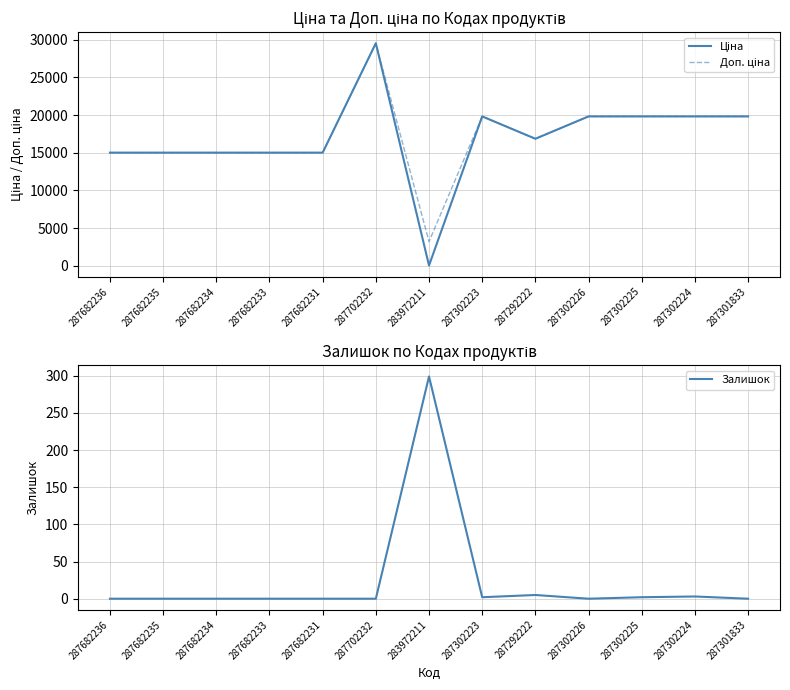

What is the label of the 7th point from the right?

283972211